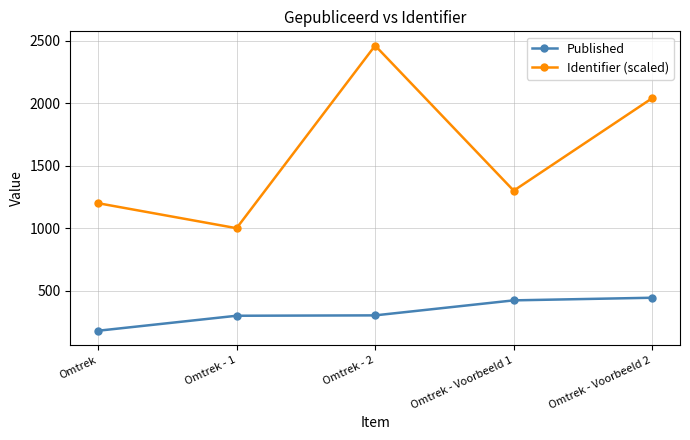

What position from the right is Omtrek - 1?

4